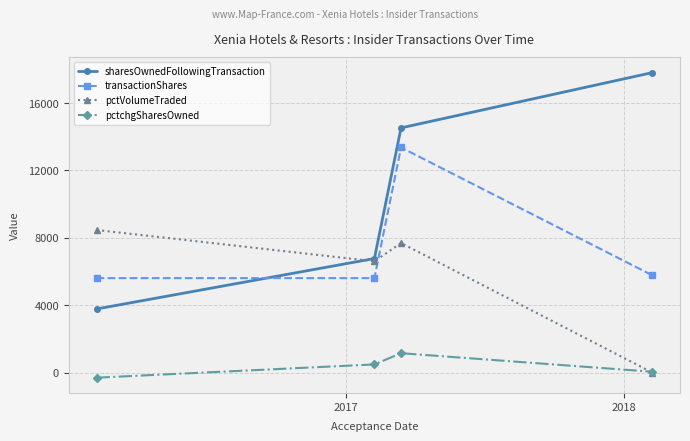

True or false: transactionShares and pctchgSharesOwned intersect in this chart.

False